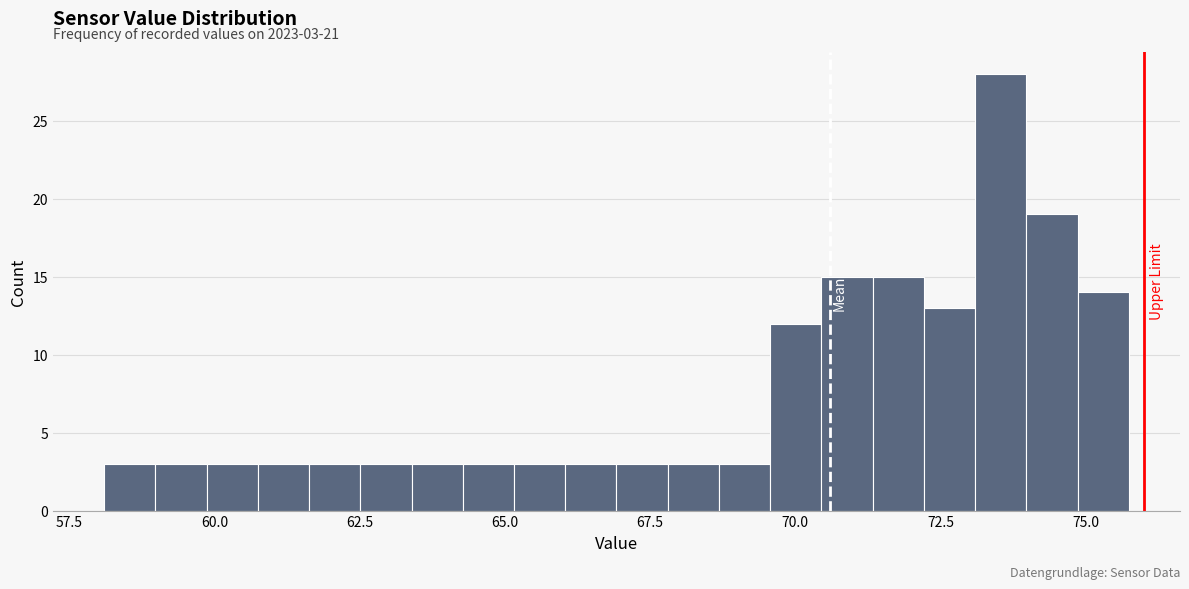

Around what value on the x-axis is the tallest bar? Give the approximate position of its centre, as read against the axis.

73.5